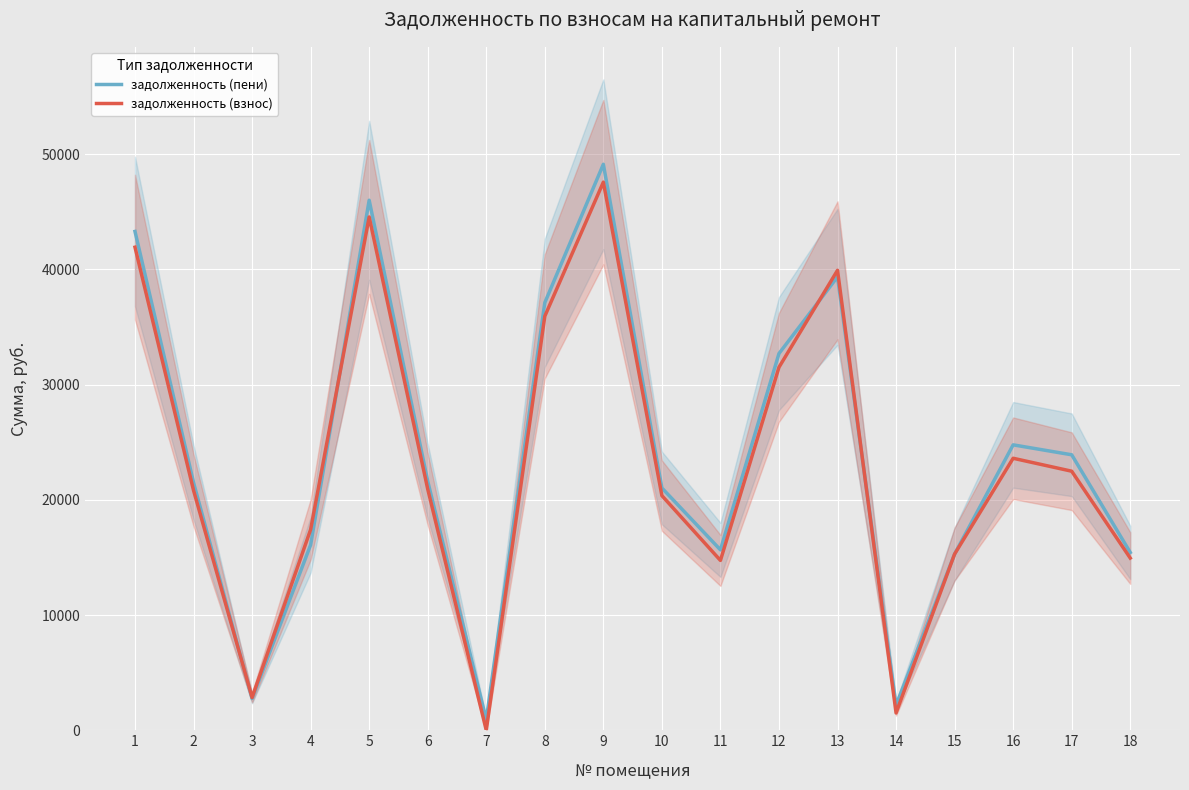

At which category is the sum across all series the highest?

9